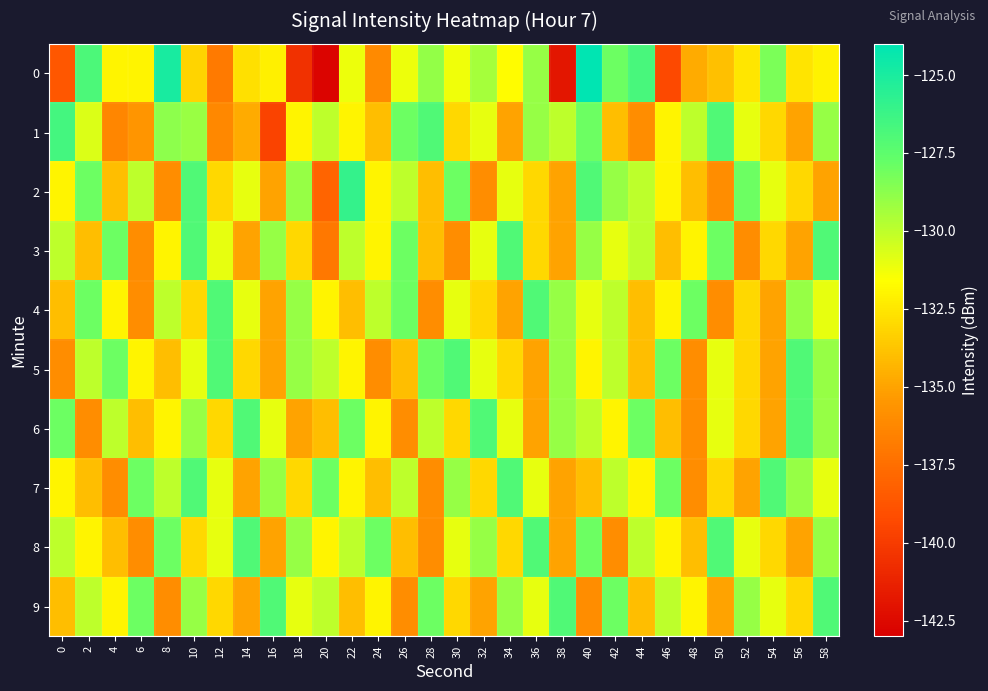

Which series changed the most between 18 and 50?

2